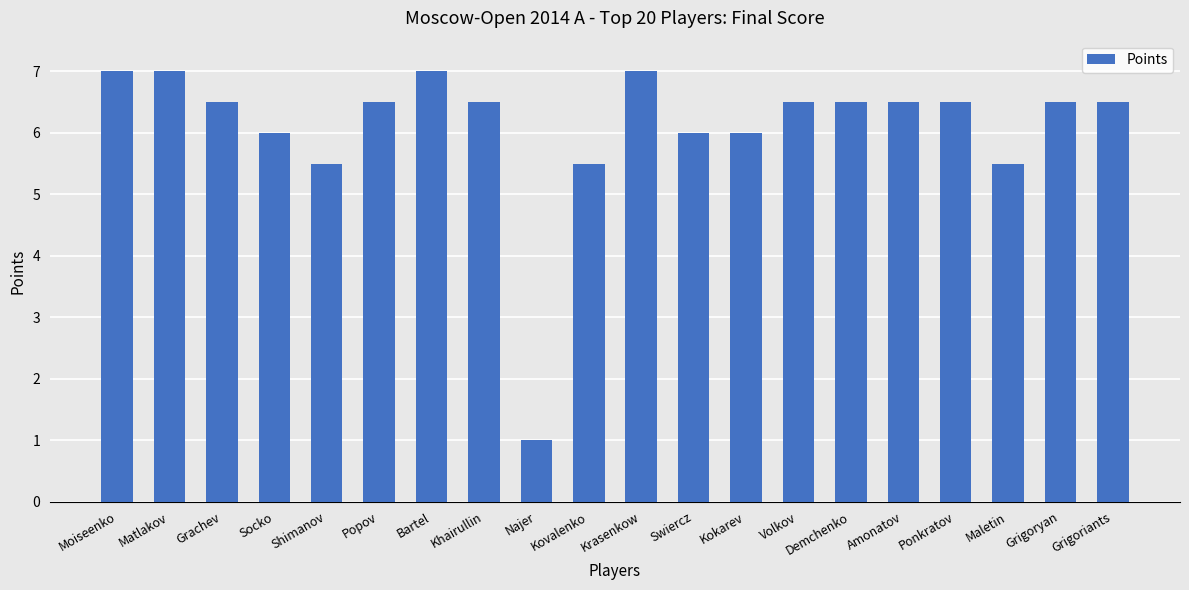

Reading left to right, list all the values displayed in this chart.

Moiseenko=7.0	Matlakov=7.0	Grachev=6.5	Socko=6.0	Shimanov=5.5	Popov=6.5	Bartel=7.0	Khairullin=6.5	Najer=1.0	Kovalenko=5.5	Krasenkow=7.0	Swiercz=6.0	Kokarev=6.0	Volkov=6.5	Demchenko=6.5	Amonatov=6.5	Ponkratov=6.5	Maletin=5.5	Grigoryan=6.5	Grigoriants=6.5